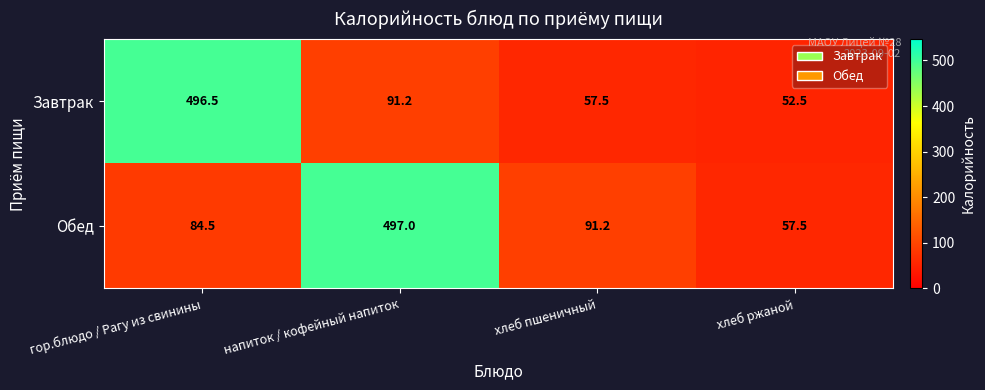

True or false: Обед has a value of 57.5 at хлеб ржаной.

True